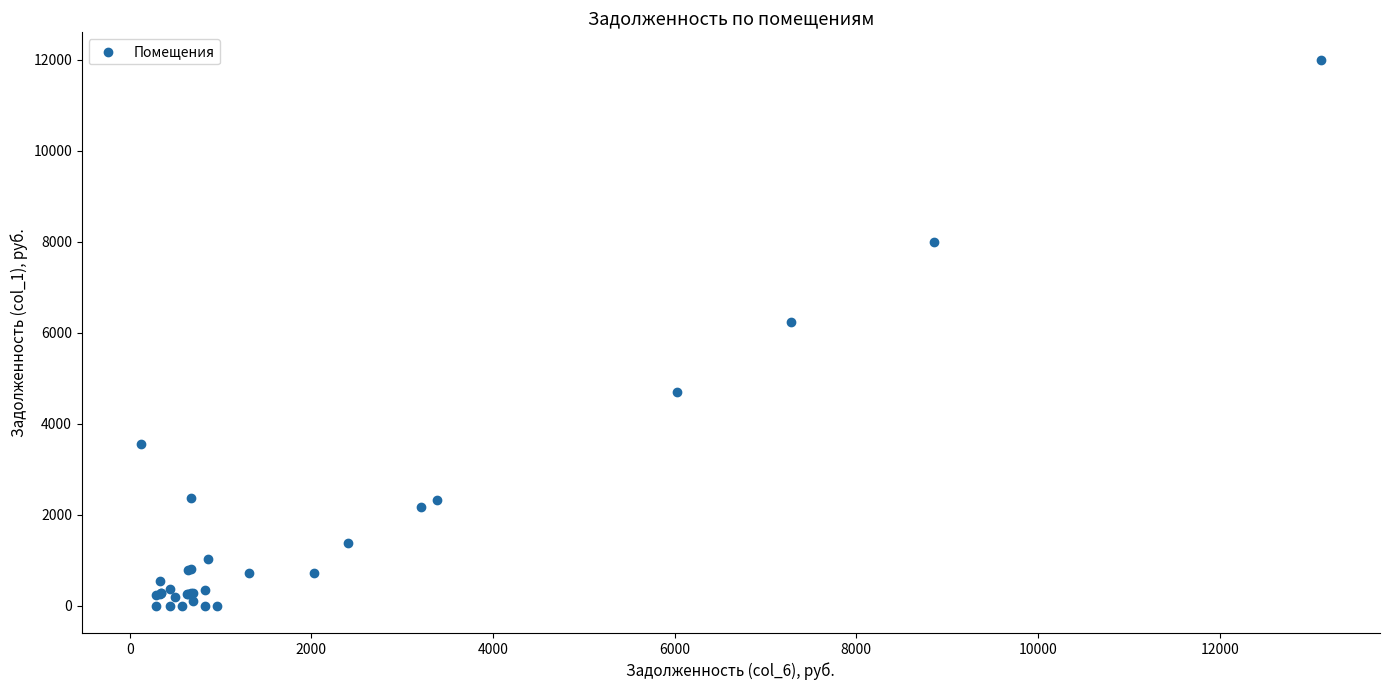

What Y value in the scatter plot is closest to 5999?

6233.4